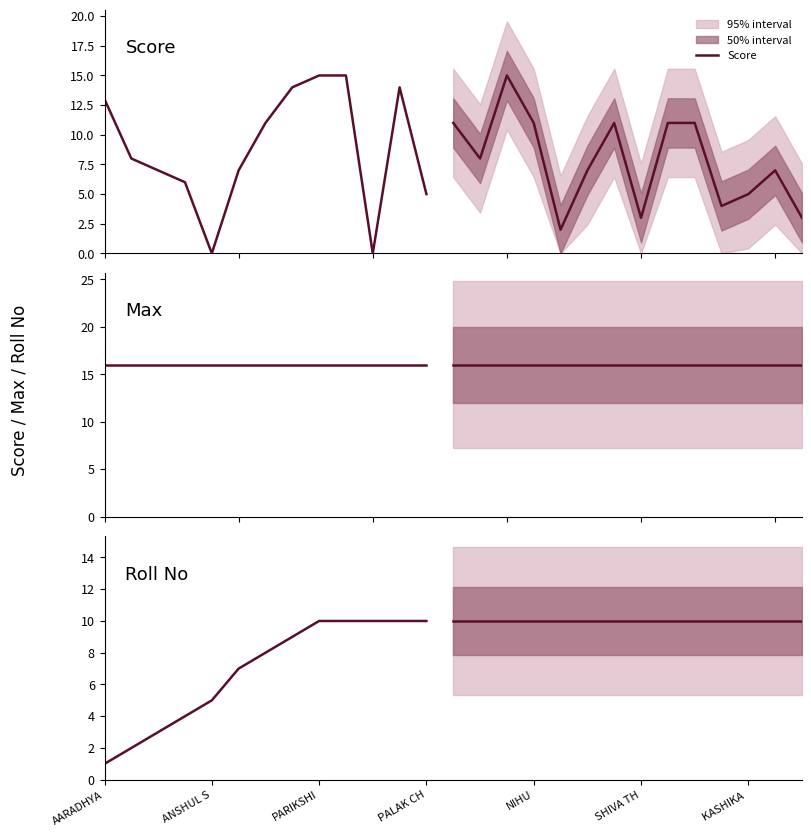

What is the lowest value of the Max series?

16